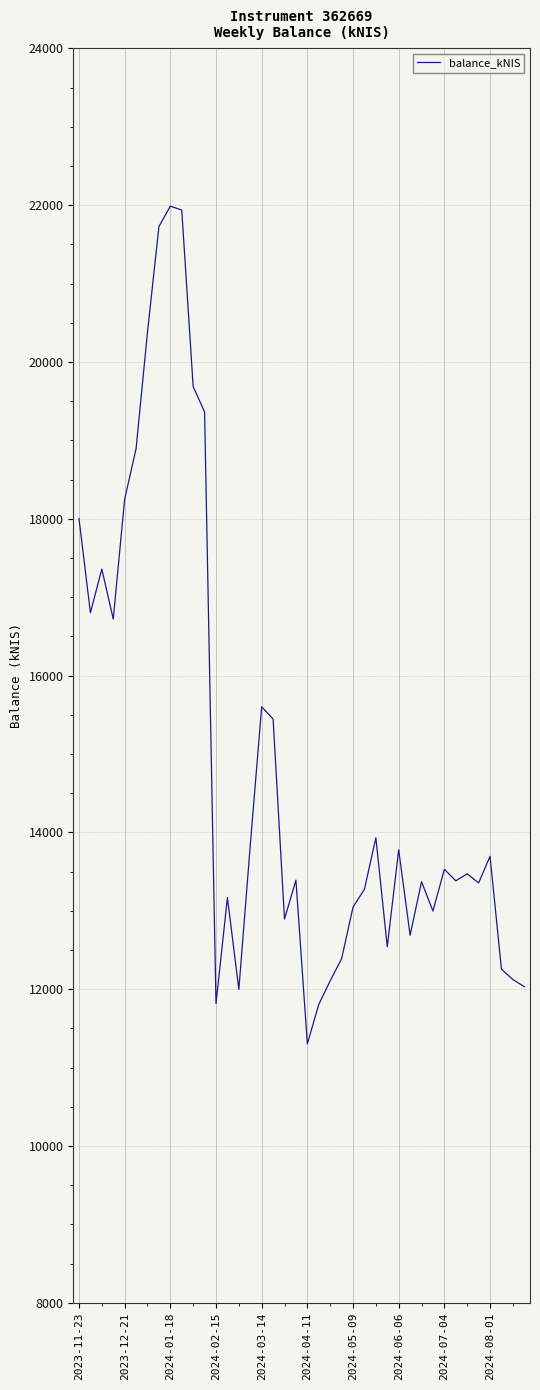

What is the difference between the maximum and minimum values?

10684.1